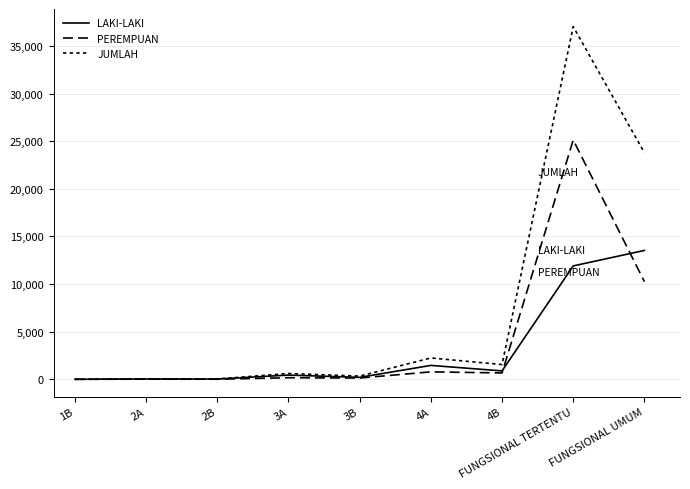

Reading left to right, what are all the values shown in this chart?

LAKI-LAKI: 1	32	29	441	203	1458	881	11902	13527
PEREMPUAN: 0	12	8	165	133	781	667	25117	10252
JUMLAH: 1	44	37	606	336	2239	1548	37019	23779